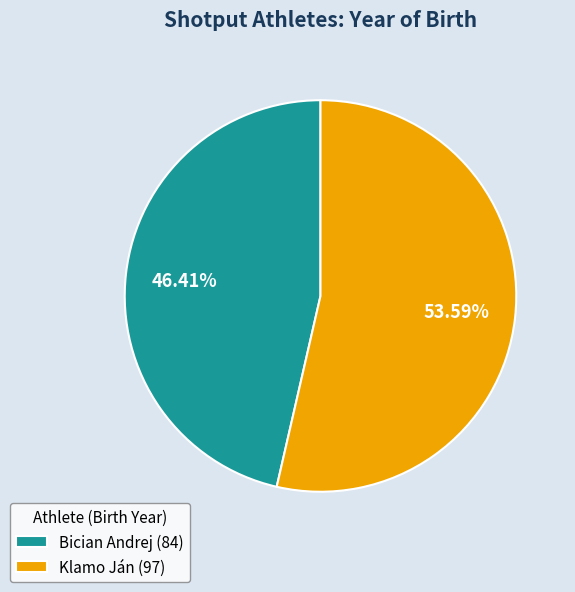

Combined, what portion of the pie is Klamo Ján and Bician Andrej?

100.0%